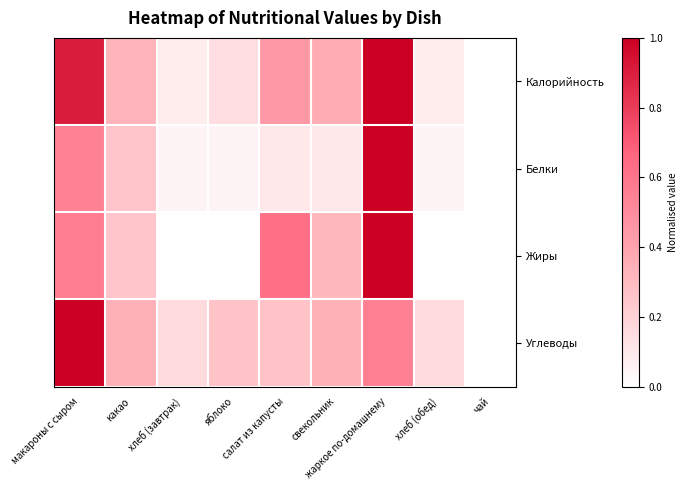

Which series has the largest range (max minus min)?

Калорийность